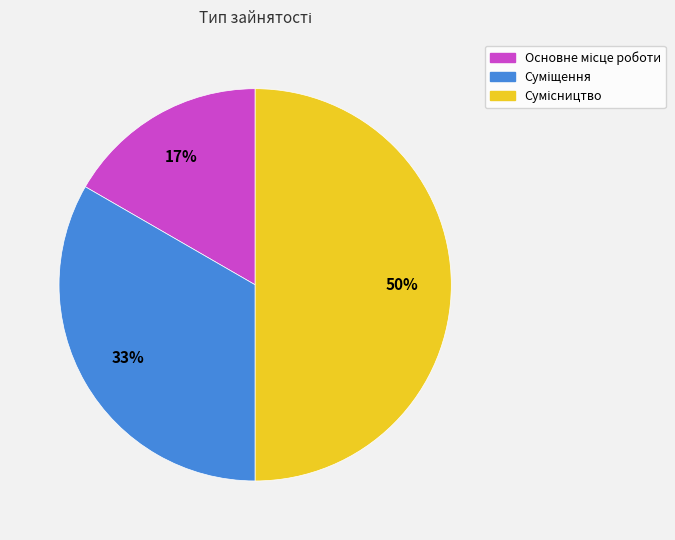

To the nearest percent, what is the difference between the largest and smallest slice percentages?

33%